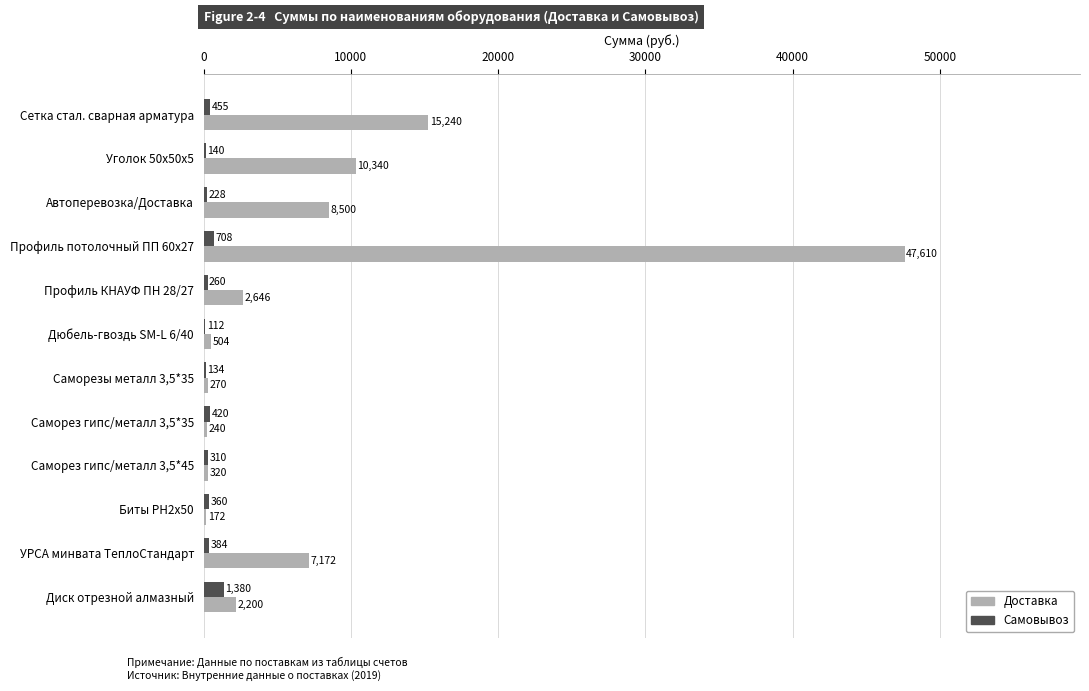

What is the highest value of the Самовывоз series?

1380.0